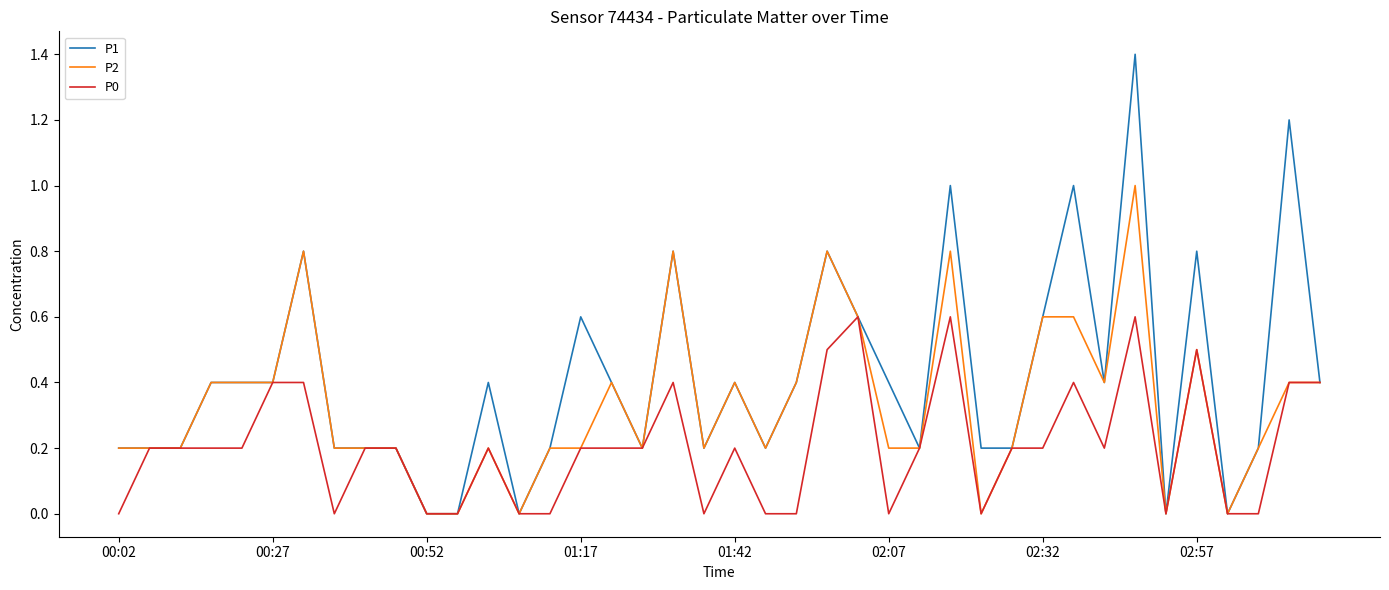

Which series has the widest spread of values?

P1